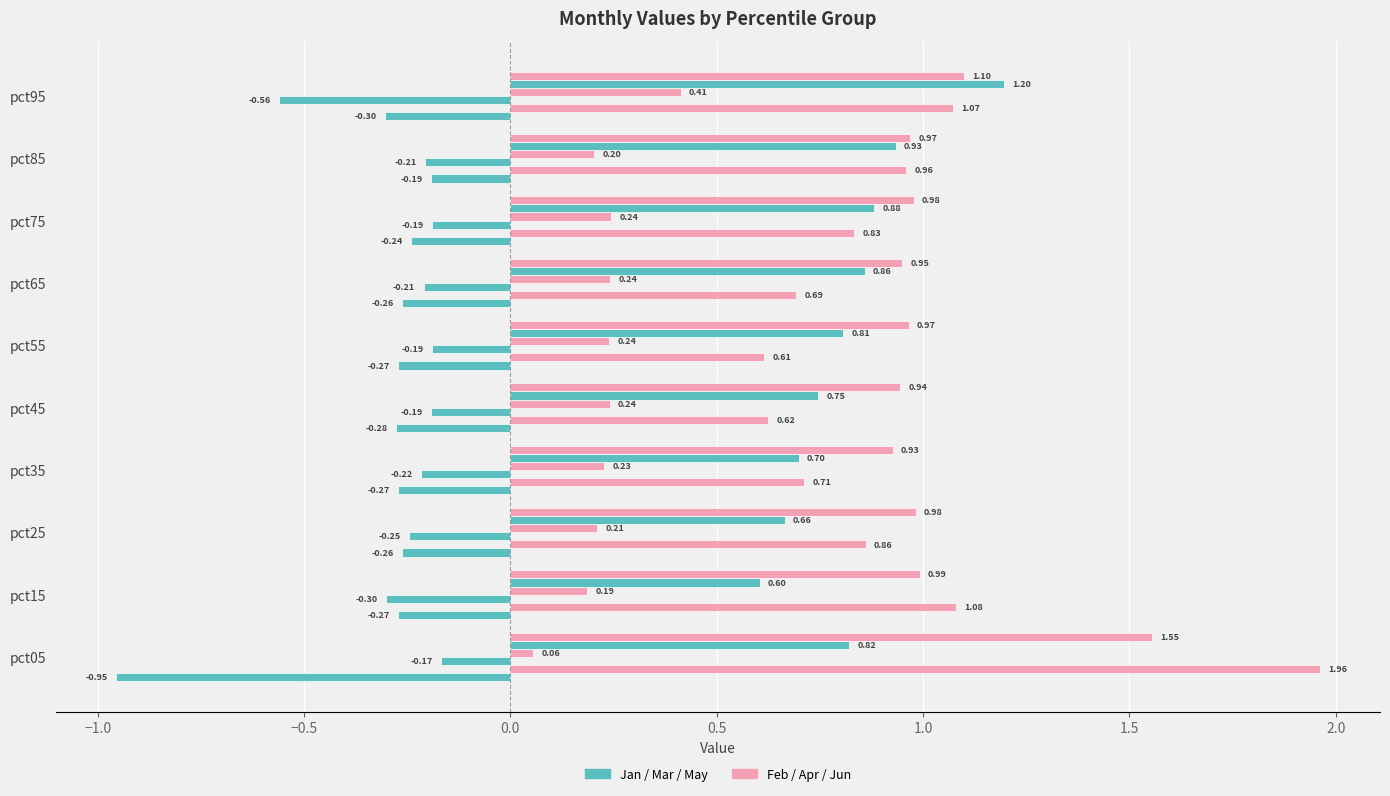

How many series are shown in this chart?

6